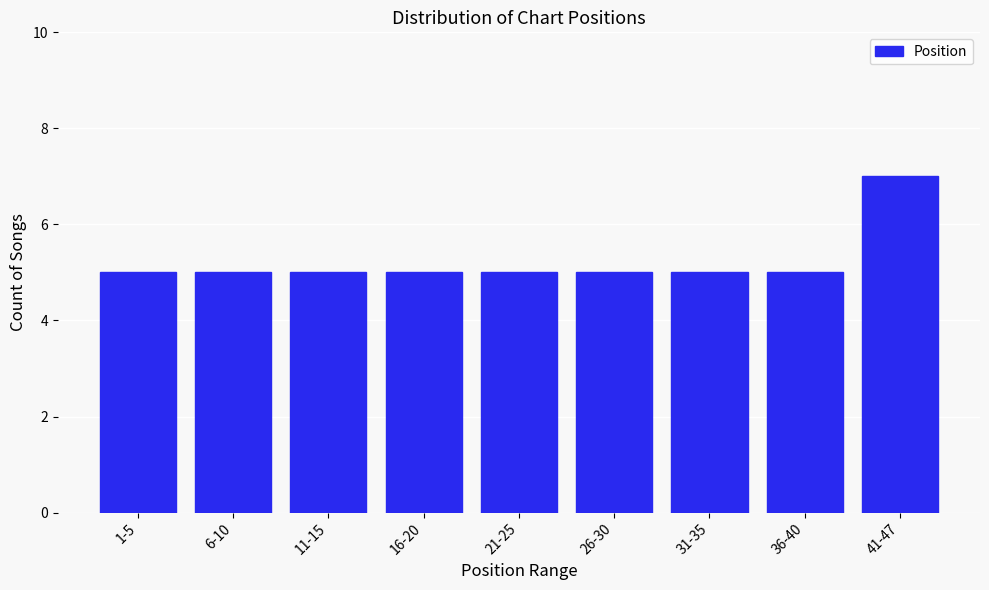

Reading left to right, transcribe all the data shown in this chart.

1-5=5	6-10=5	11-15=5	16-20=5	21-25=5	26-30=5	31-35=5	36-40=5	41-47=7